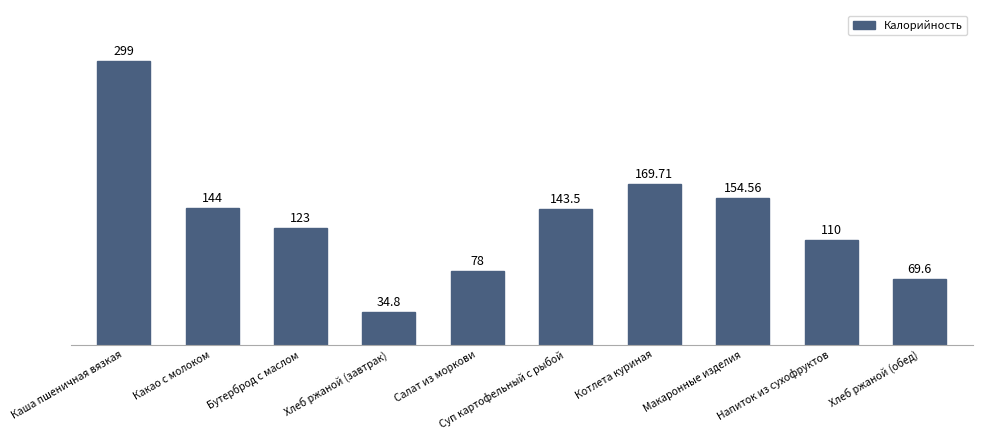

What is the average value?

132.6